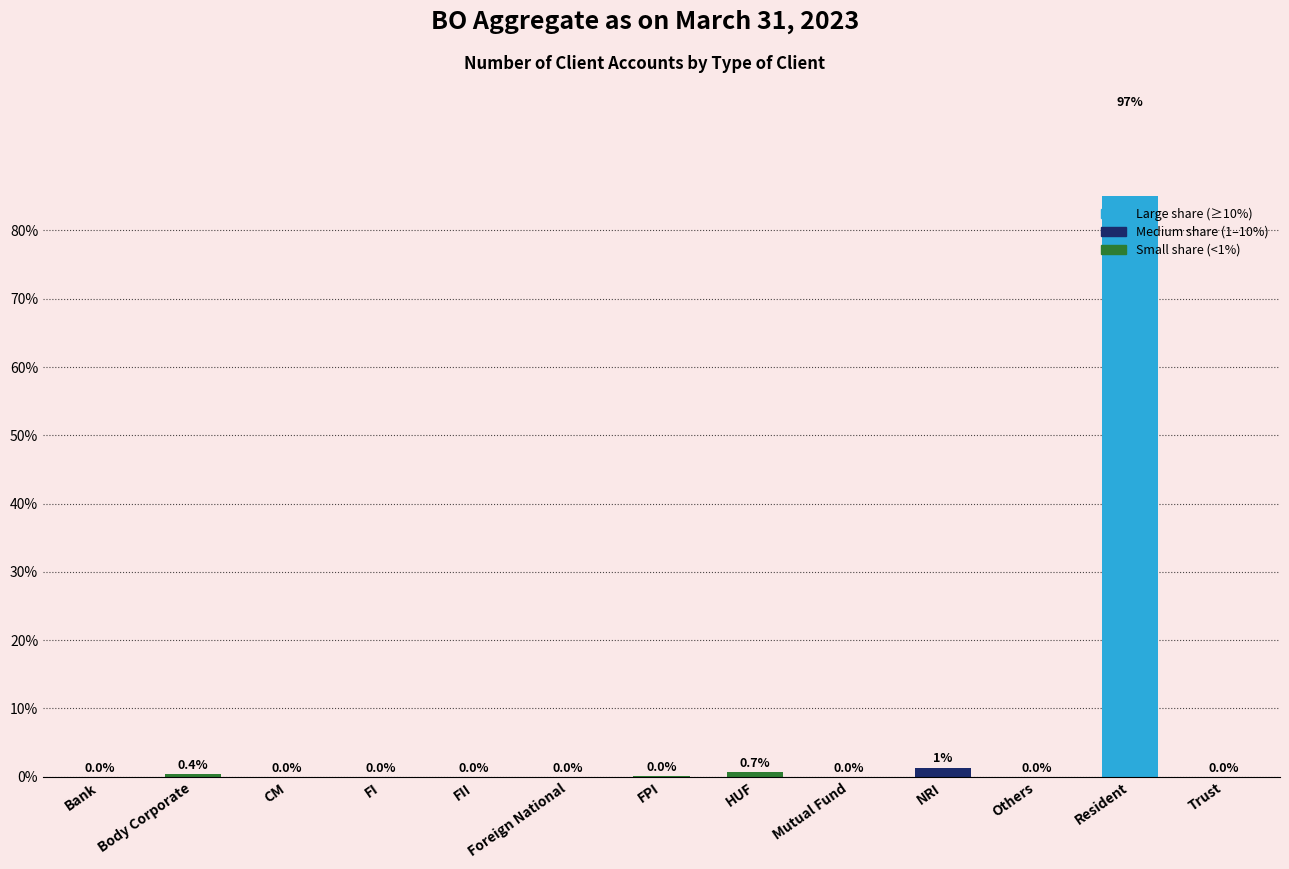

True or false: the data shows 0.0 at Others.

True